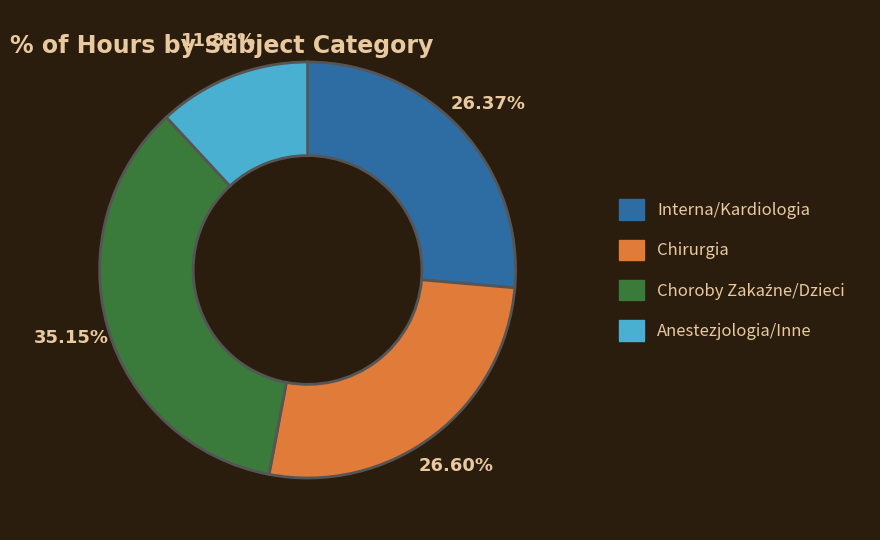

Does any single category account for the majority?

No